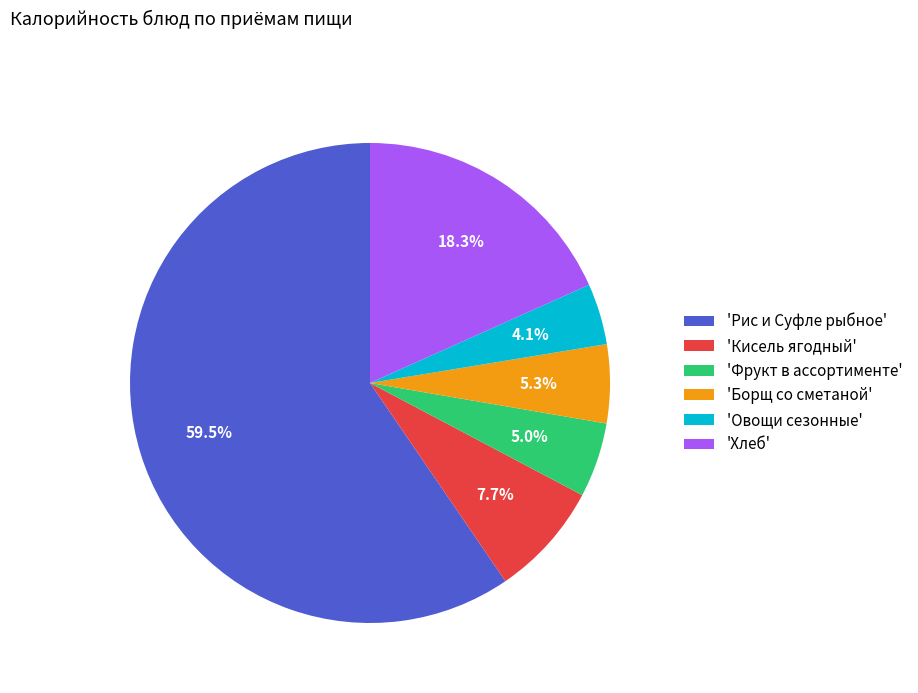

Do 'Рис и Суфле рыбное' and 'Хлеб' together represent more than half of the pie?

Yes